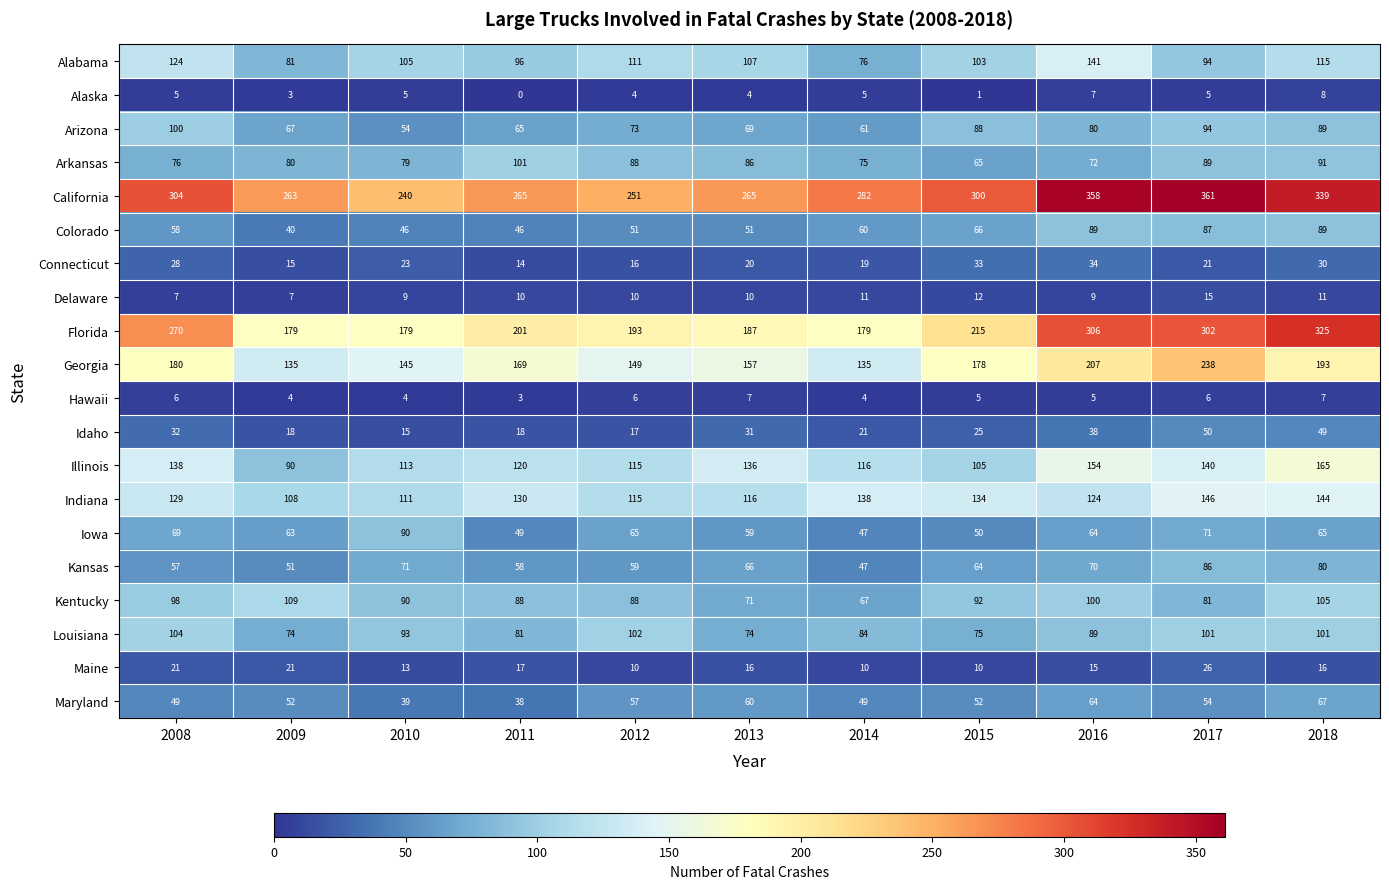

Is it true that California equals 55 at 2009?

False